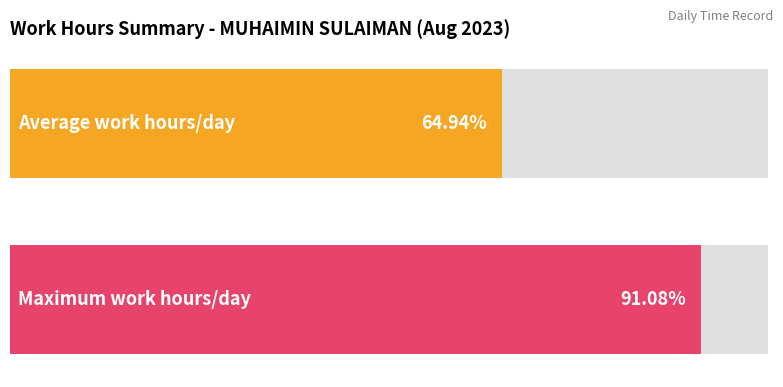

Between 9 and 16, which is larger?

16